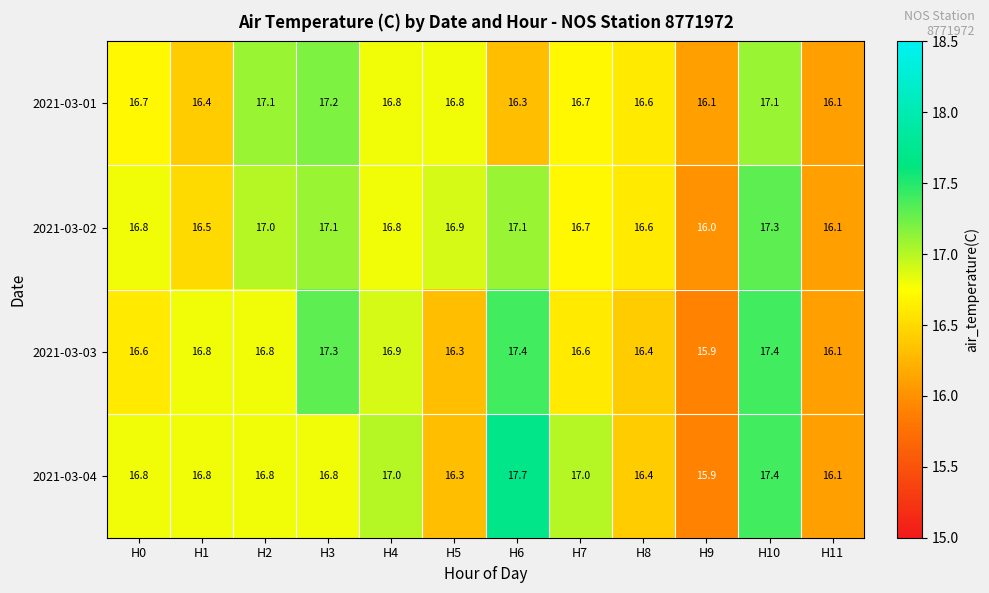

Between H1 and H2, which series saw the biggest shift?

2021-03-01